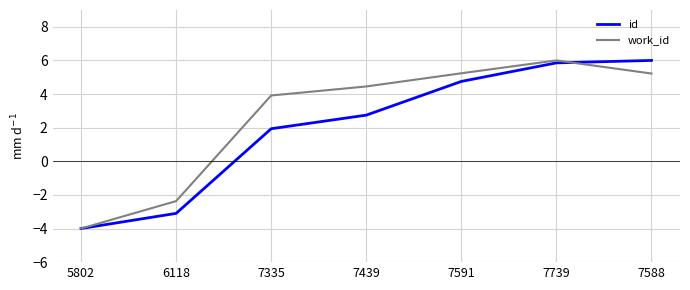

The value of id at 7439 is 2.7. True or false?

True